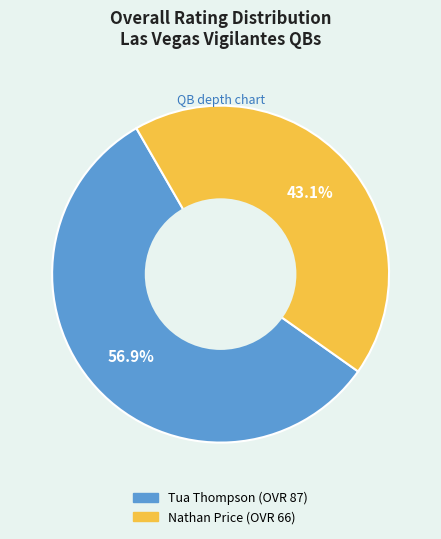

What percentage is the Nathan Price slice, to the nearest percent?

43%